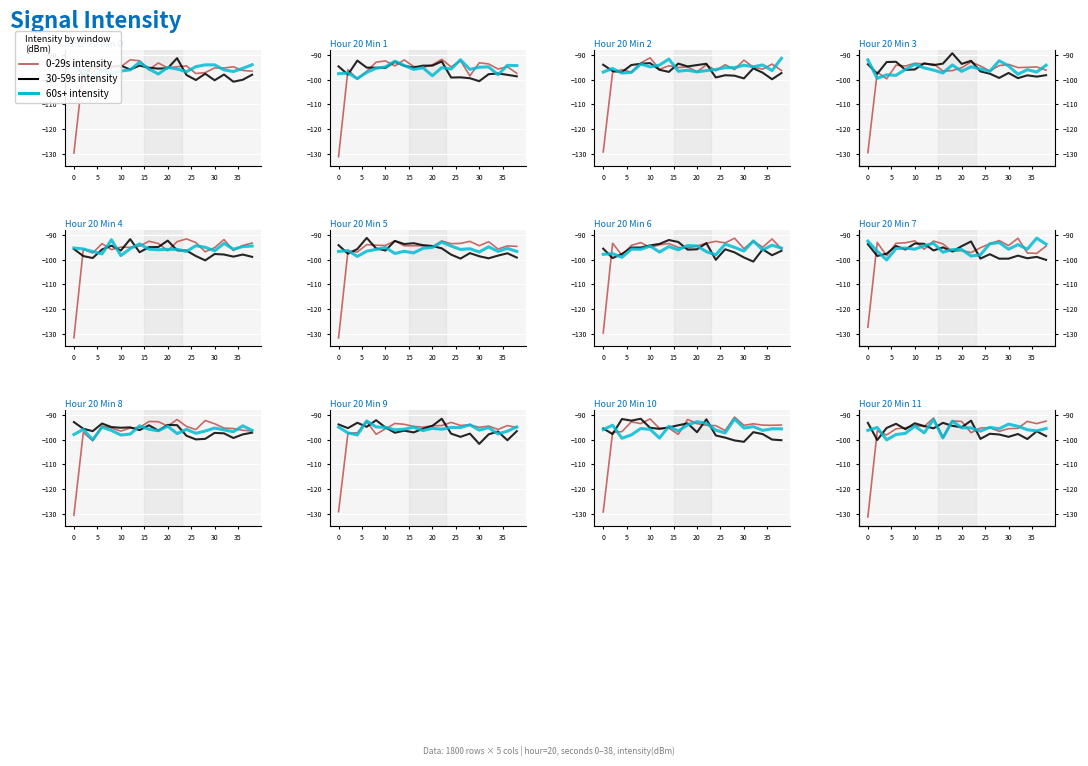

What is the total value across all series at 10?

-282.2